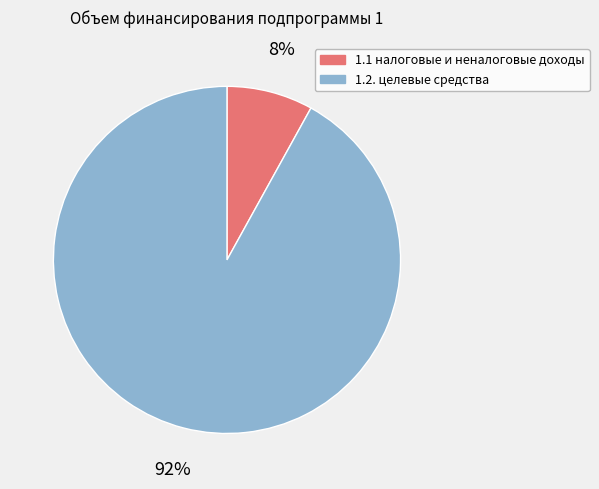

Does 1.2. целевые средства represent more than half of the total?

Yes